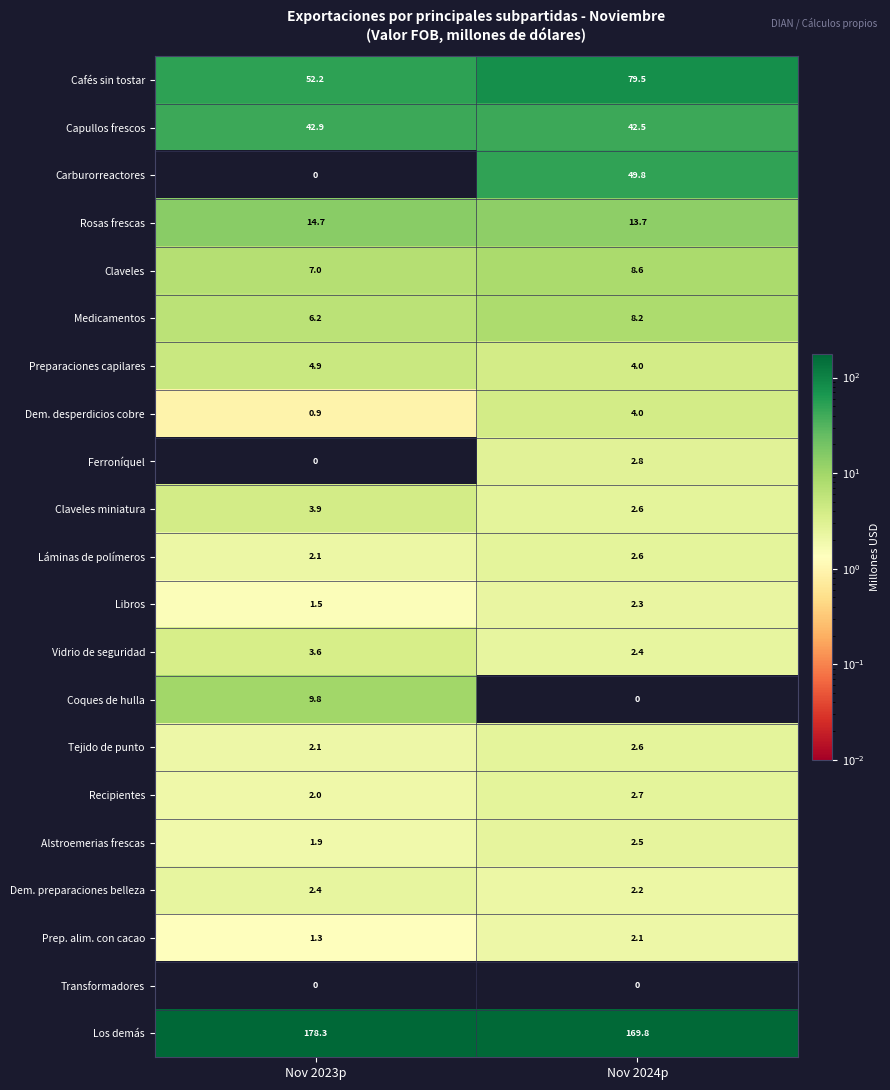

At which category is the sum across all series the highest?

Nov 2024p